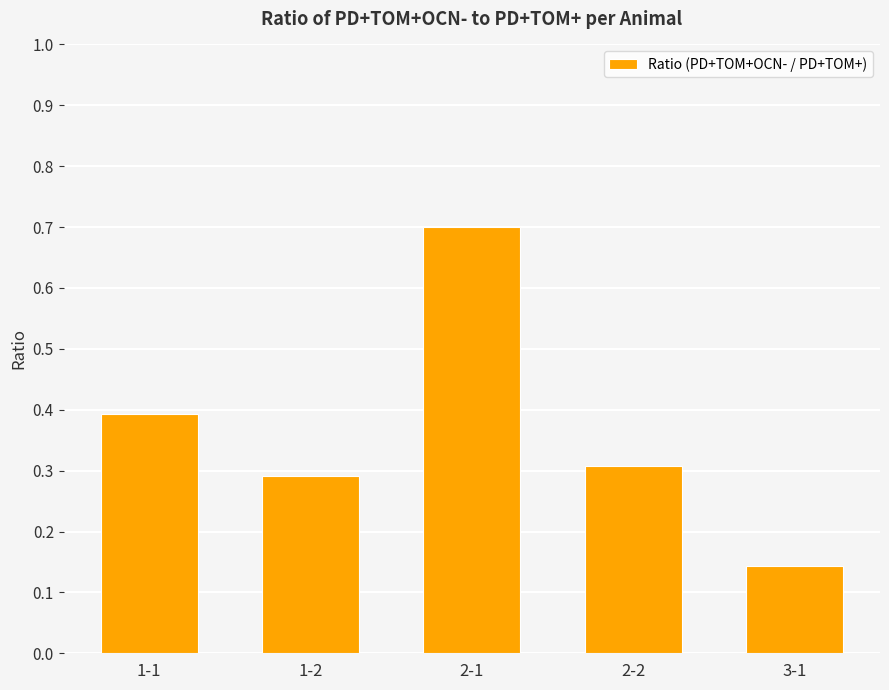

Which has a higher value, 1-1 or 2-2?

1-1